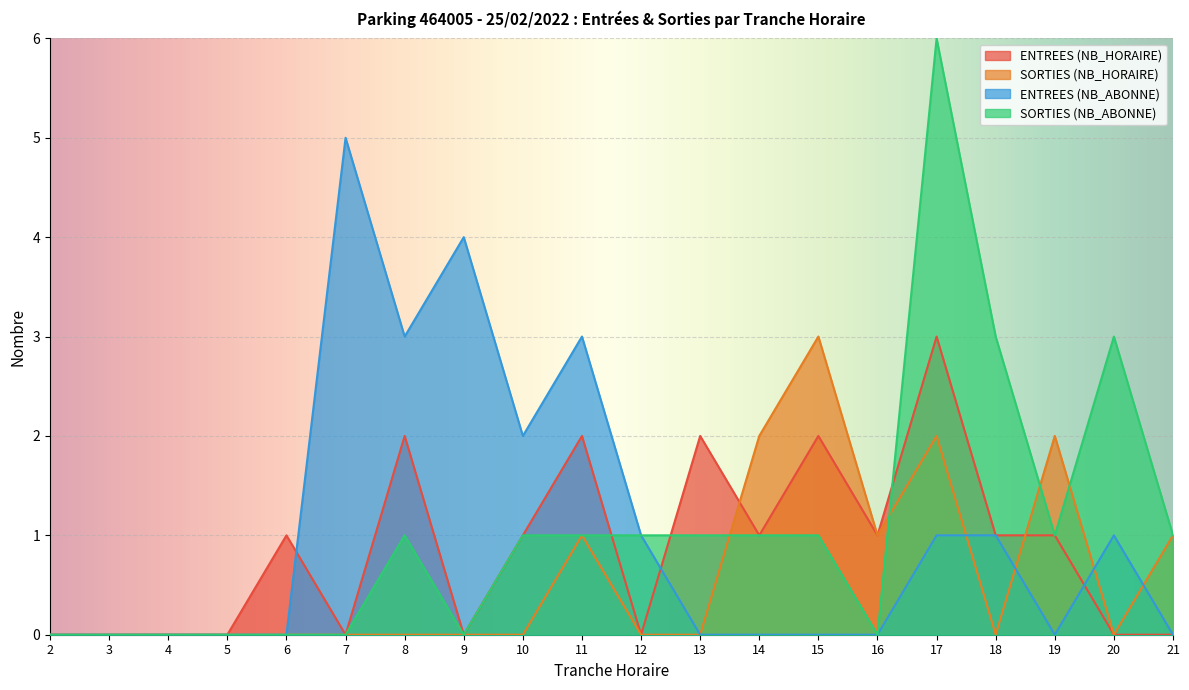

True or false: ENTREES (NB_ABONNE) has a value of -2 at 4.

False